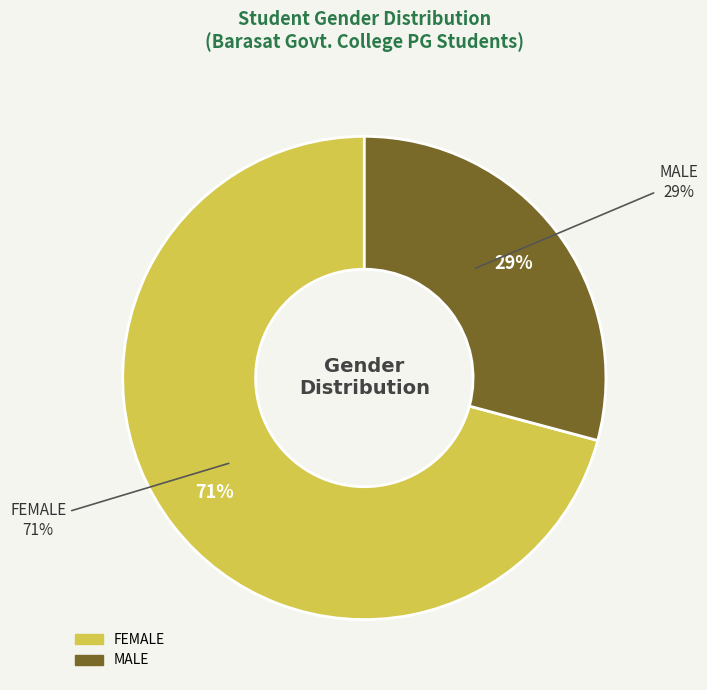

To the nearest percent, what portion does MALE represent?

29%